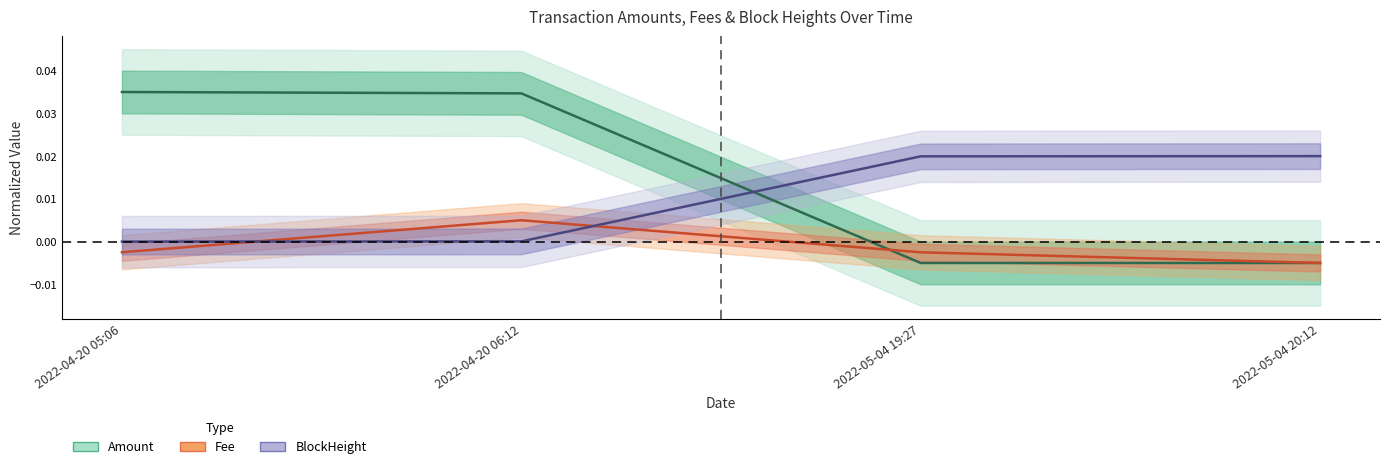

The value of Fee at 2022-05-04 20:12 is -0.0. True or false?

False